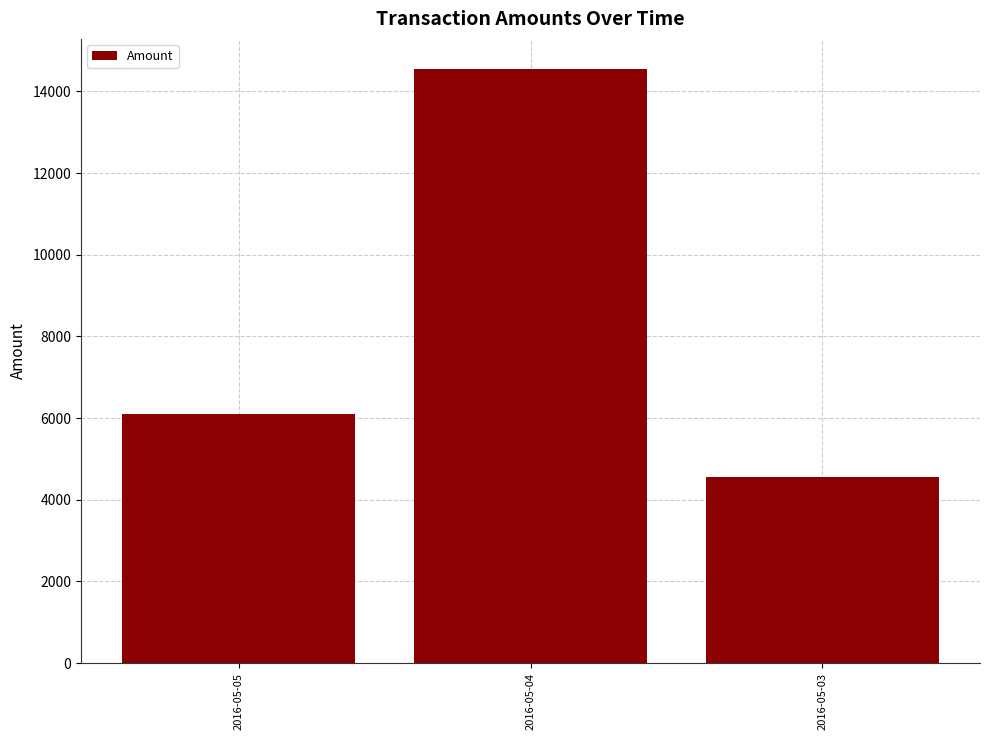

Which category has the lowest value across all series?

2016-05-03